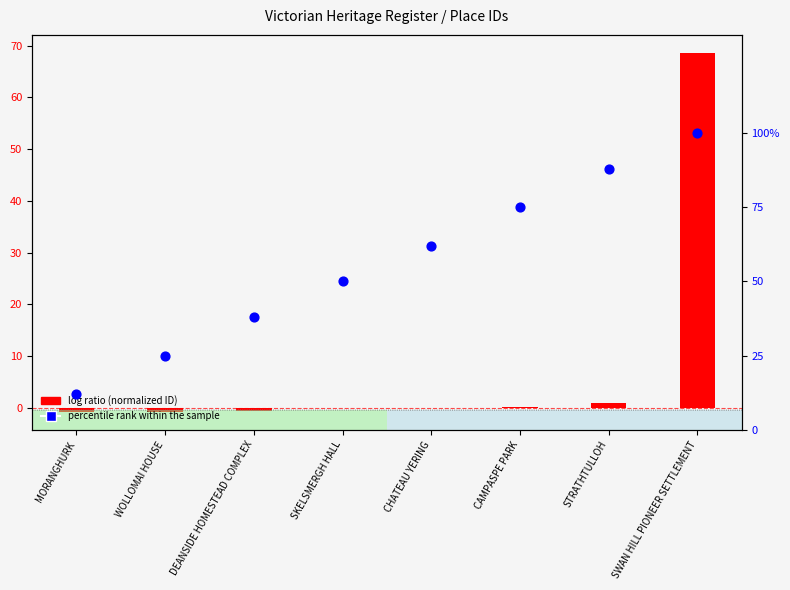

What are all the series names shown in the legend?

log ratio (normalized ID), percentile rank within the sample